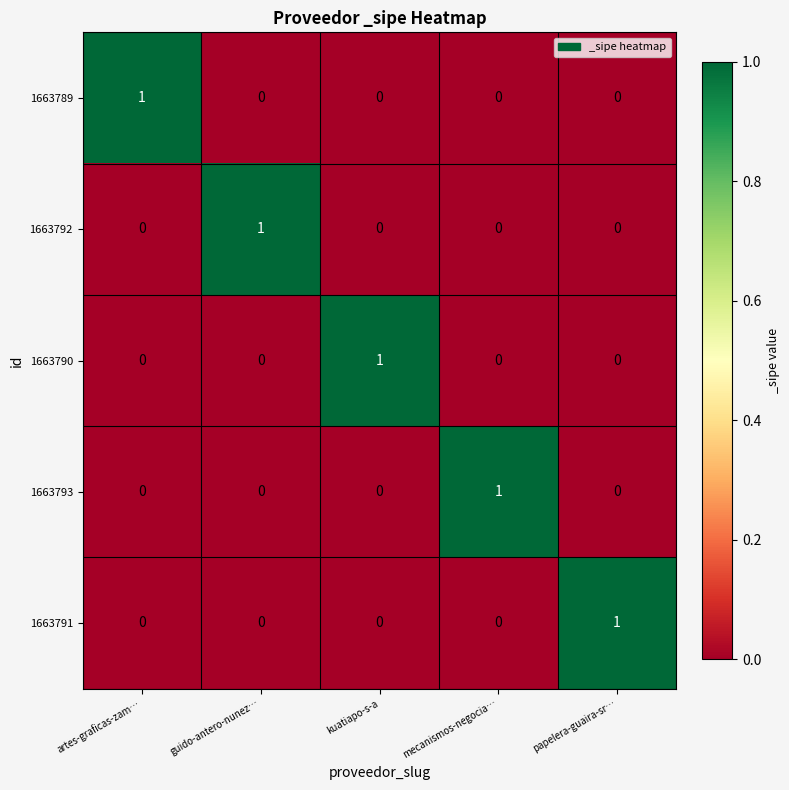

Reading left to right, transcribe all the data shown in this chart.

1663789: 1	0	0	0	0
1663792: 0	1	0	0	0
1663790: 0	0	1	0	0
1663793: 0	0	0	1	0
1663791: 0	0	0	0	1